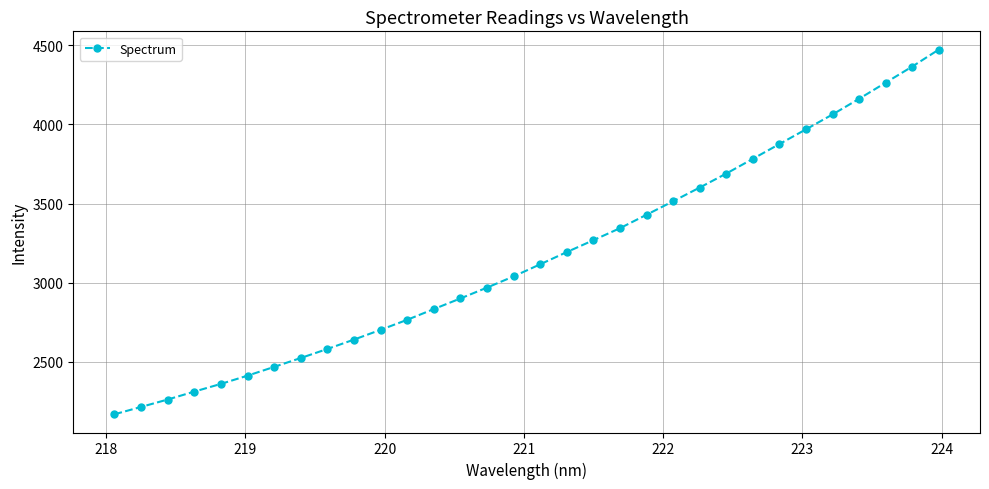

What is the average value?

3165.1